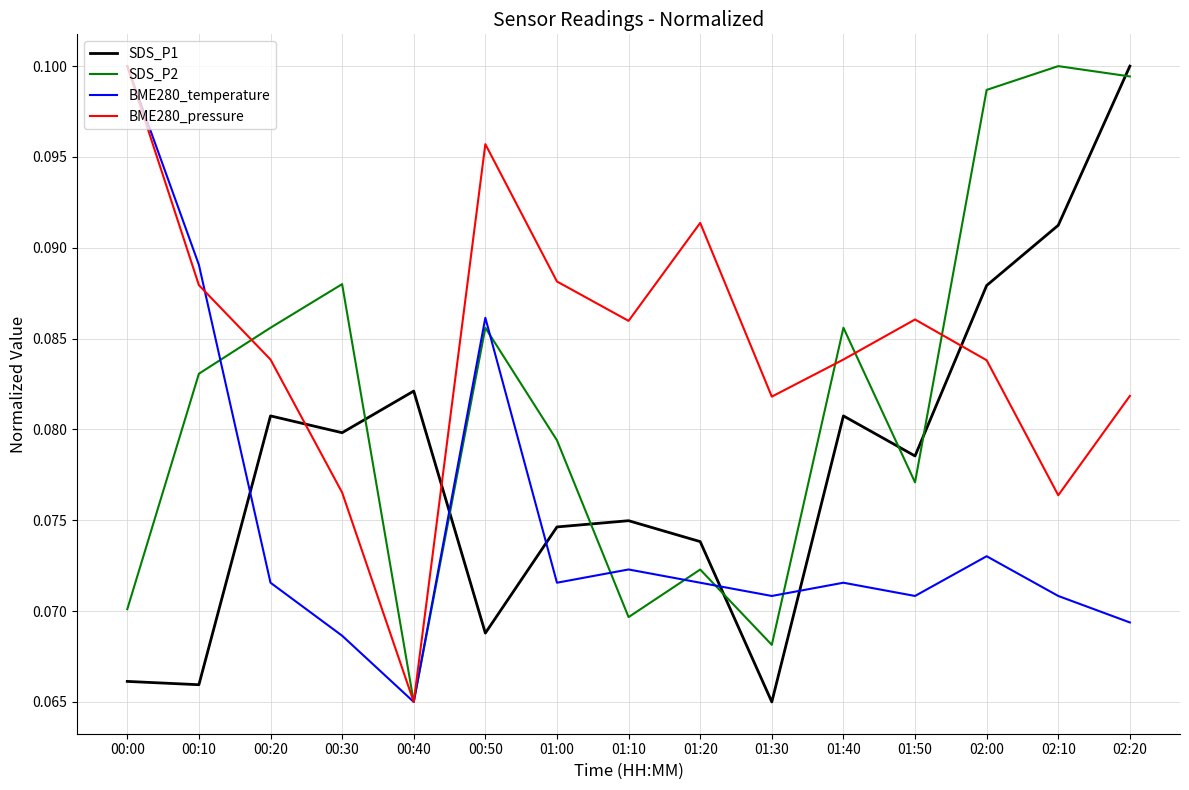

The value of SDS_P1 at 01:50 is 0.1. True or false?

True